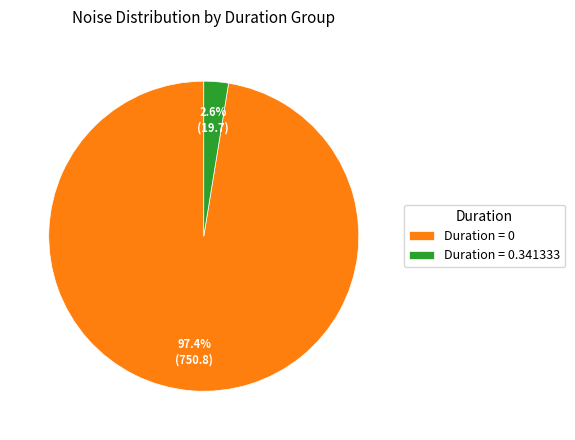

Between Duration = 0 and Duration = 0.341333, which is larger?

Duration = 0